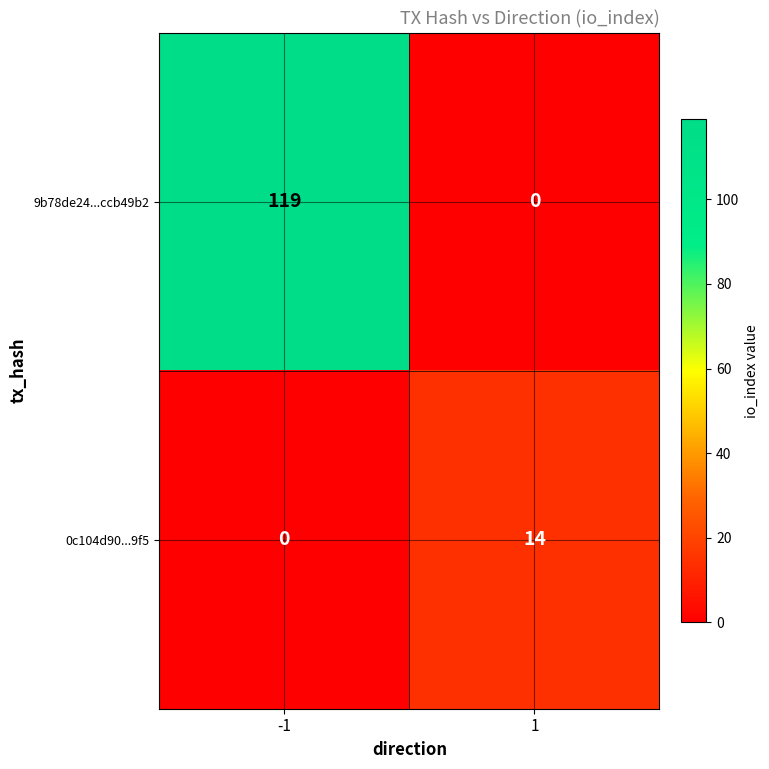

Reading left to right, transcribe all the data shown in this chart.

9b78de24...ccb49b2: -1=119	1=0
0c104d90...9f5: -1=0	1=14